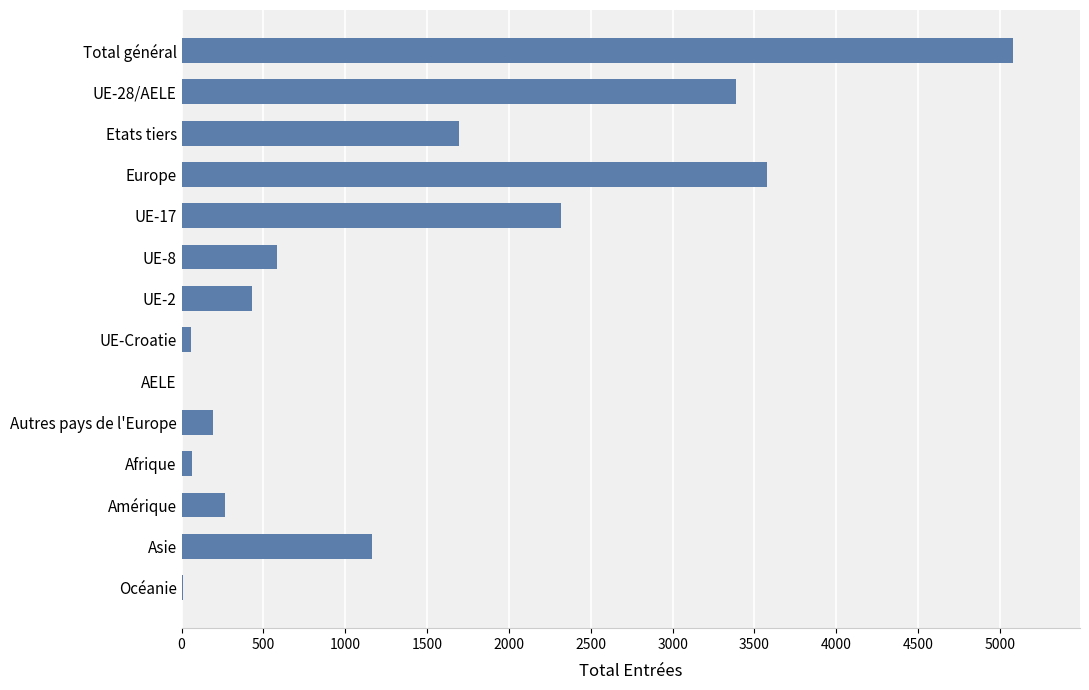

Between Europe and Autres pays de l'Europe, which is larger?

Europe